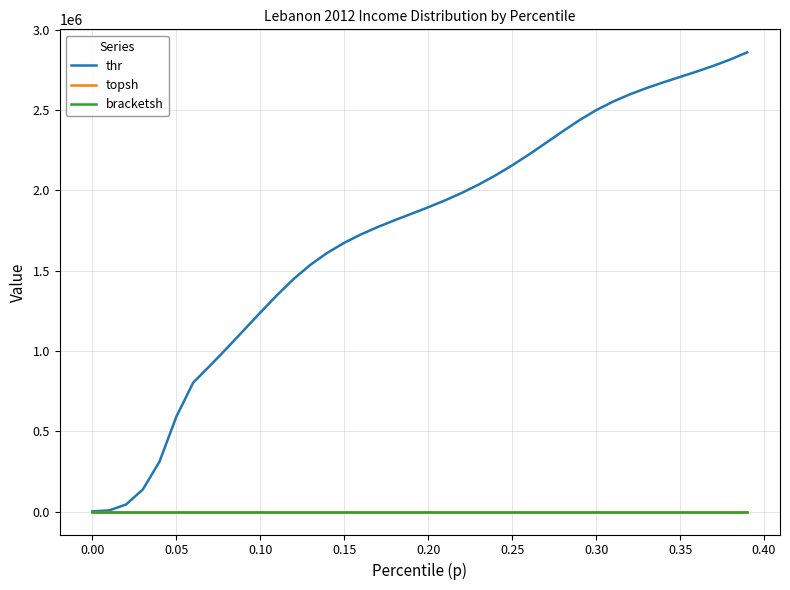

True or false: topsh and bracketsh intersect in this chart.

False